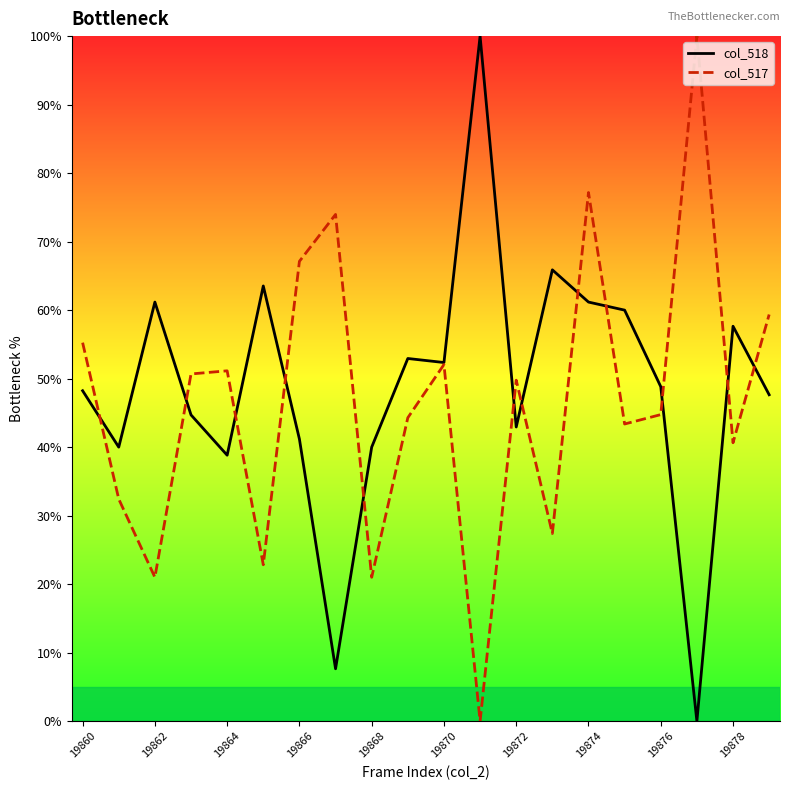

What is the average value of the col_518 series?

48.7